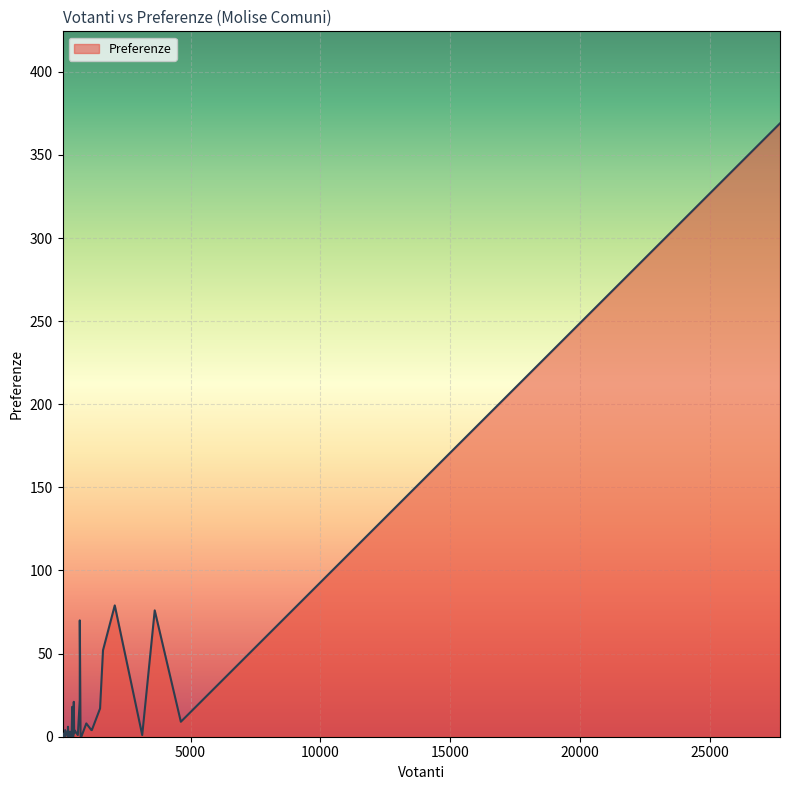

What is the maximum value shown in the chart?

369